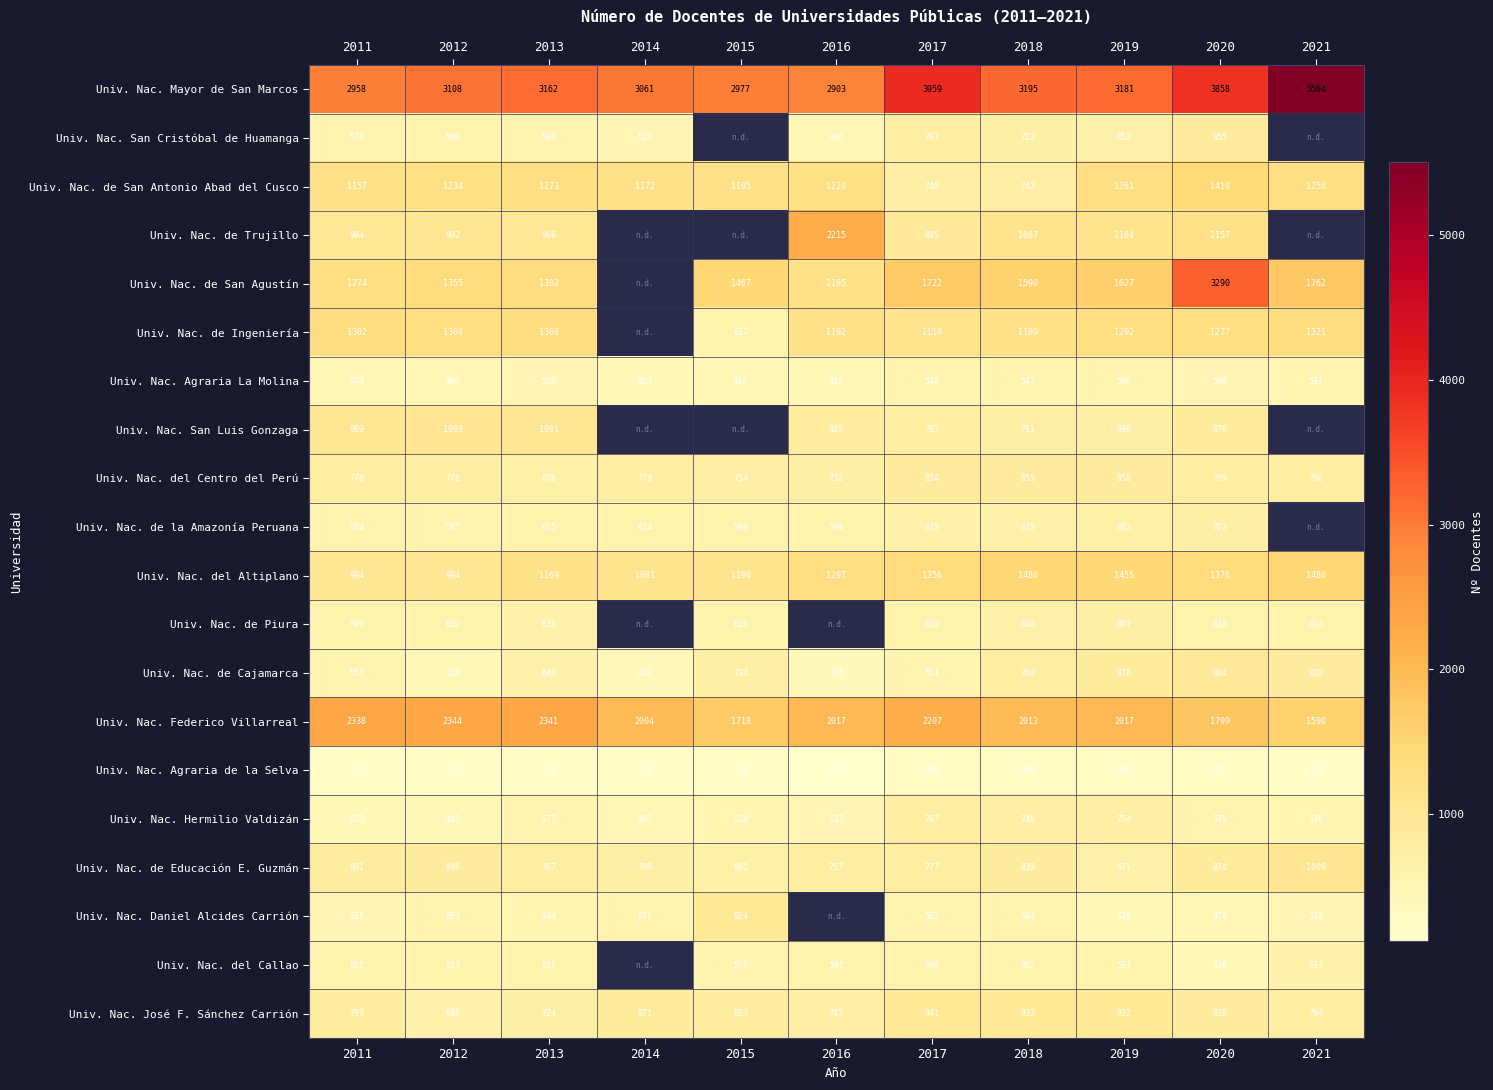

Which series has the largest total across all categories?

Univ. Nac. Mayor de San Marcos